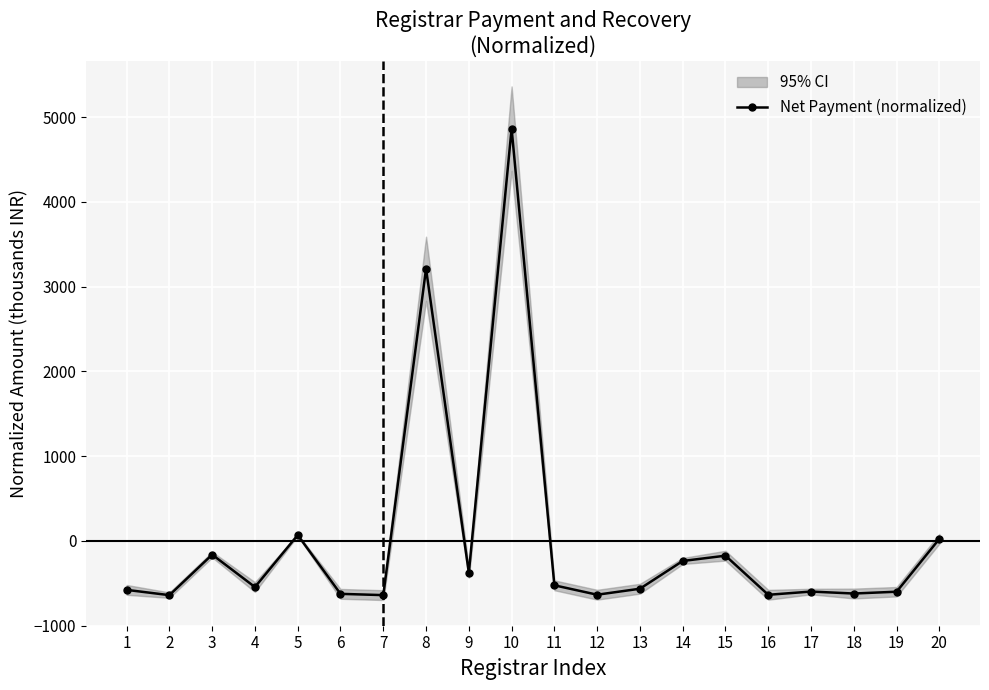

Is this an area chart (filled region under the line)?

No